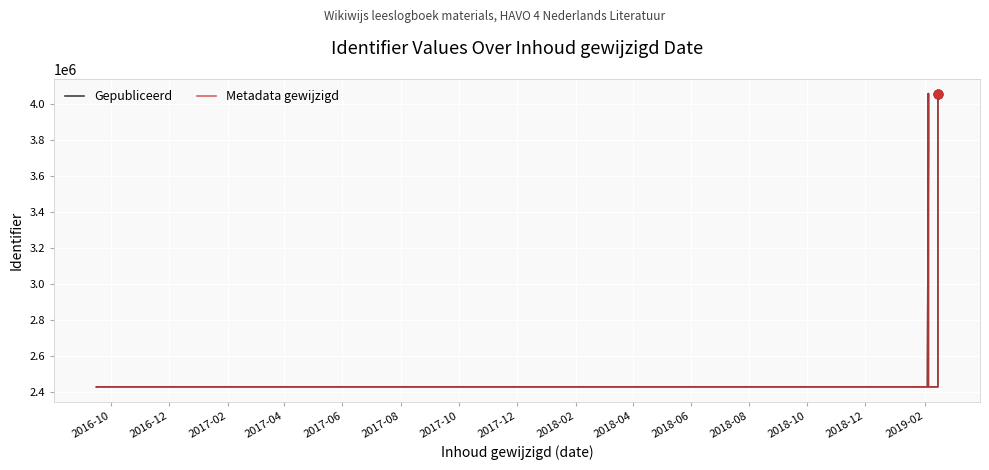

At how many categories does at least one series exceed 2690014?

4